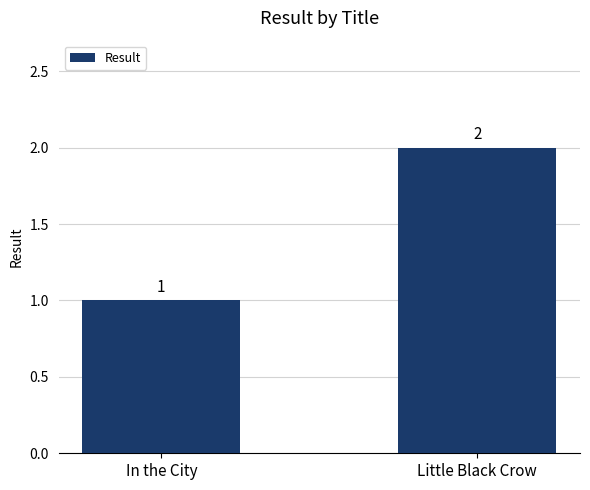

True or false: the data shows 3 at Little Black Crow.

False